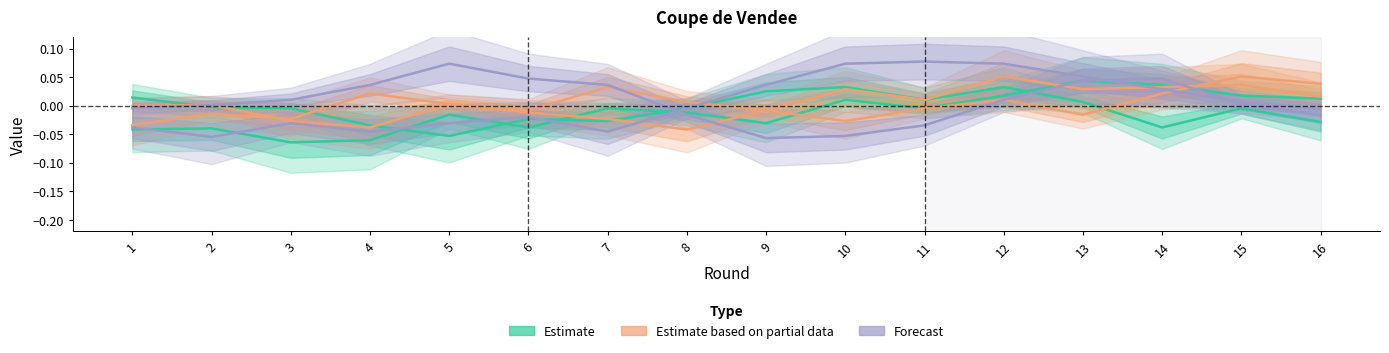

Which series has the largest total across all categories?

Partie 3